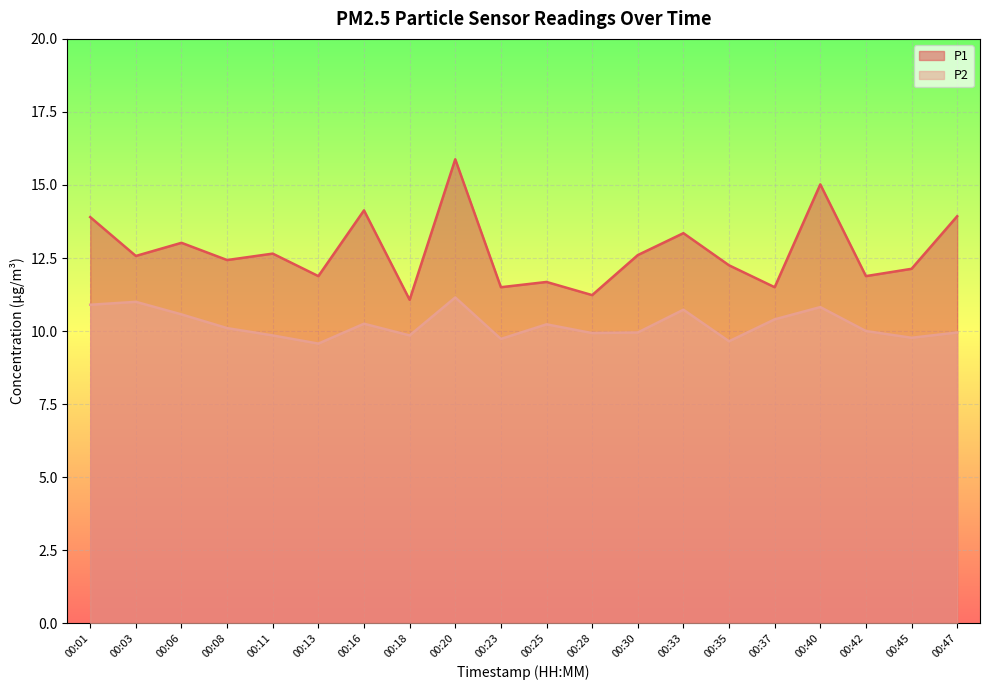

What is the total value across all series at 00:23?

21.2